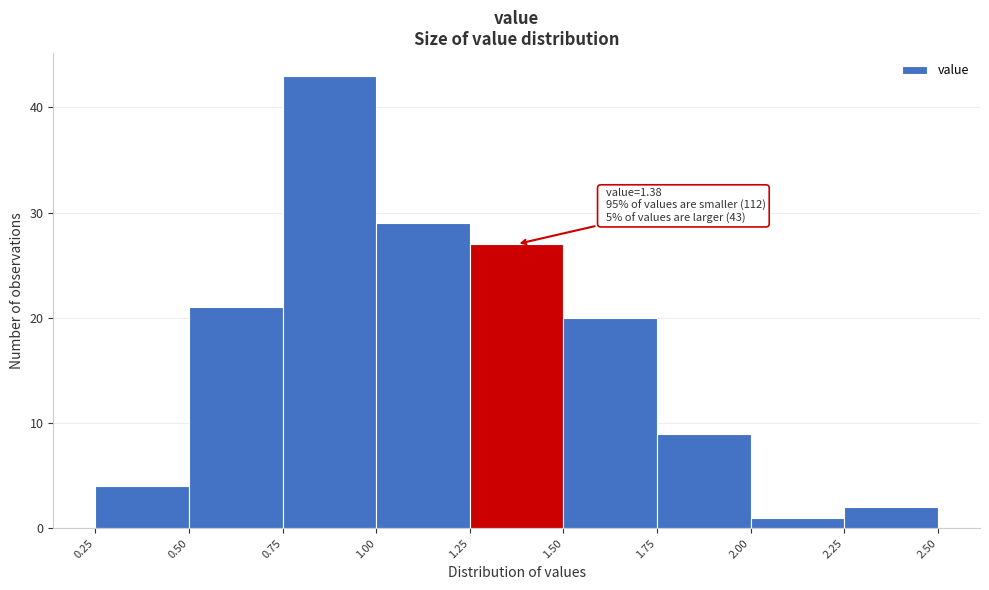

Over which range of the x-axis is the bar tallest?

0.75 to 1.00